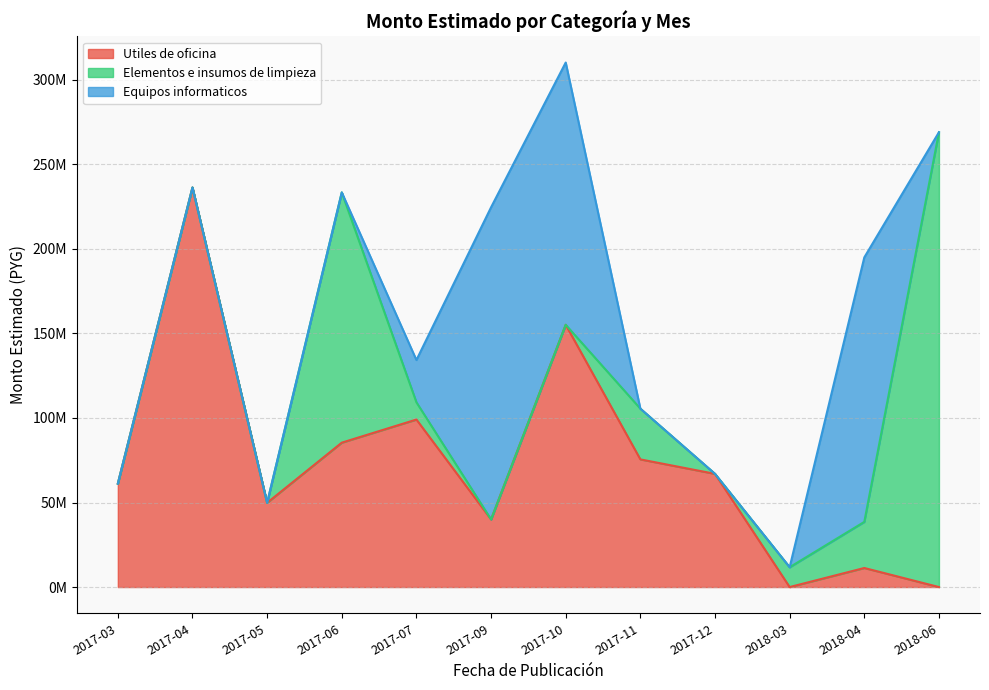

What are all the series names shown in the legend?

Utiles de oficina, Elementos e insumos de limpieza, Equipos informaticos